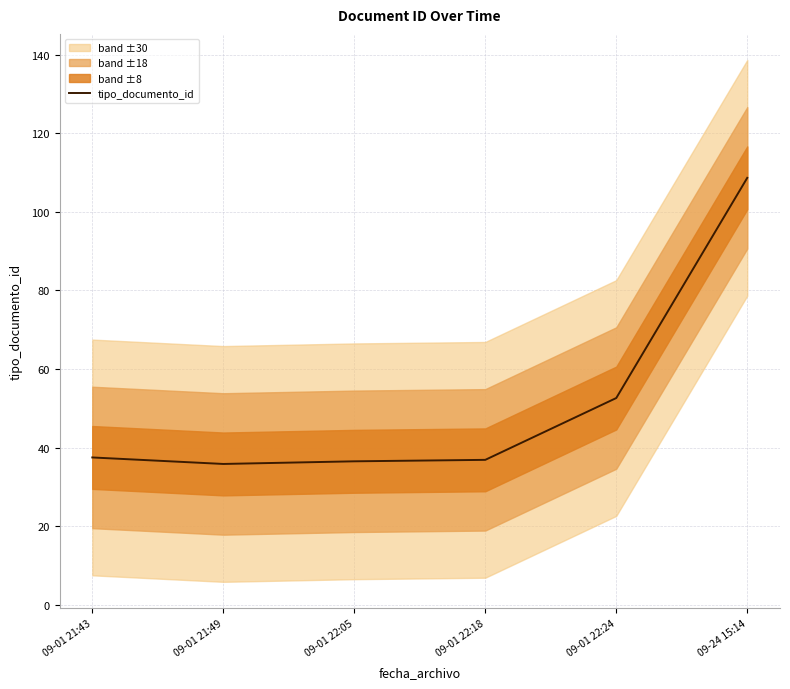

How many data points does each series have?

6